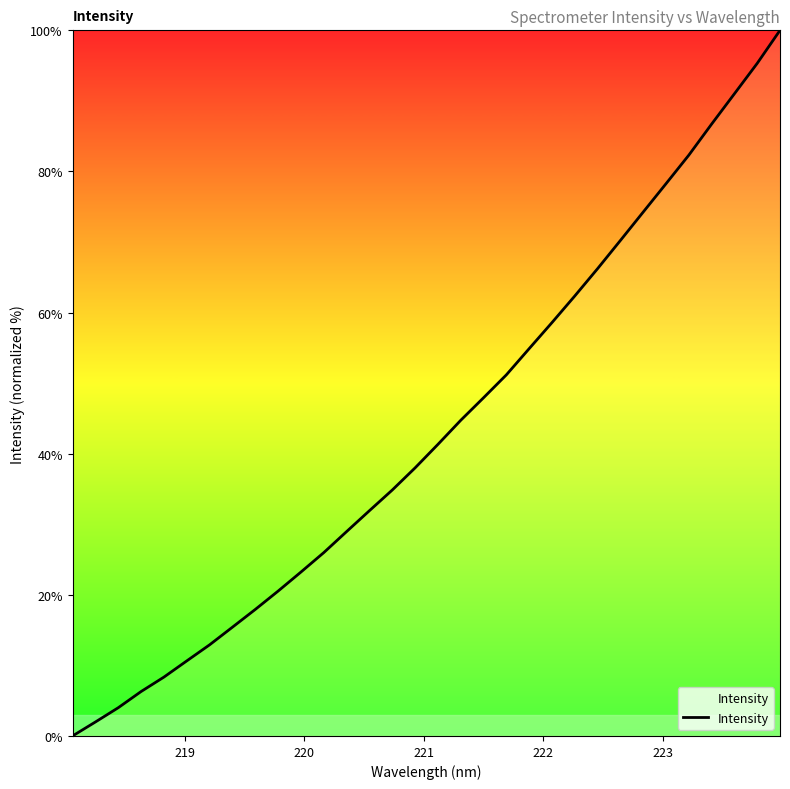

What is the difference between the maximum and minimum values?

100.0